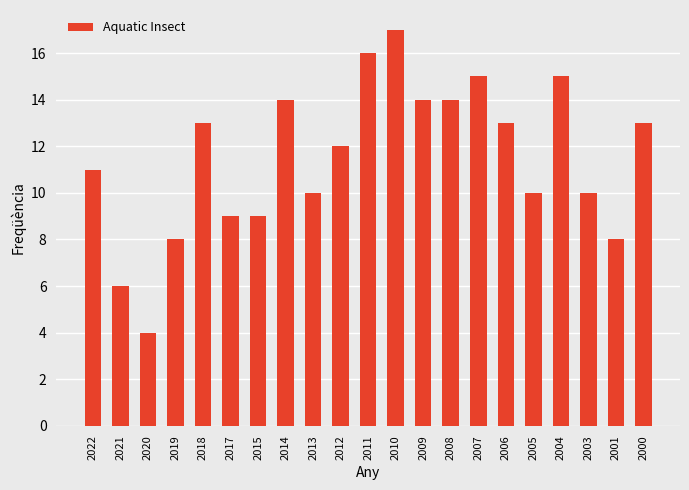

Which label corresponds to the largest value in the chart?

2010